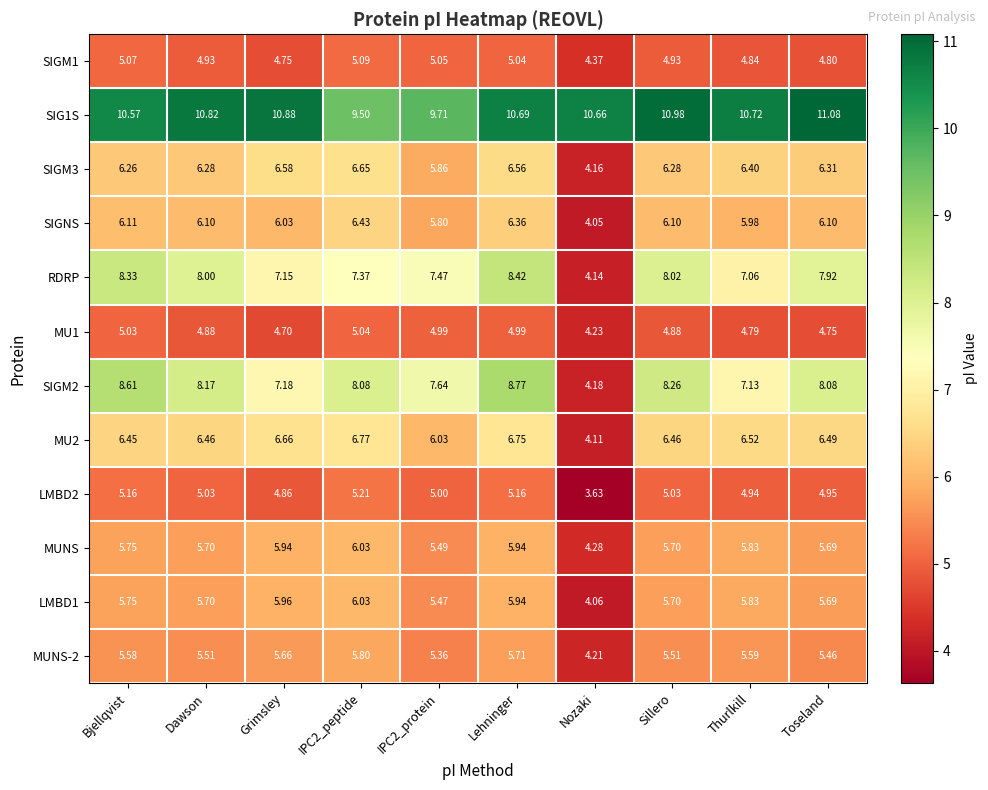

At which category does the chart reach its peak across all series?

Toseland